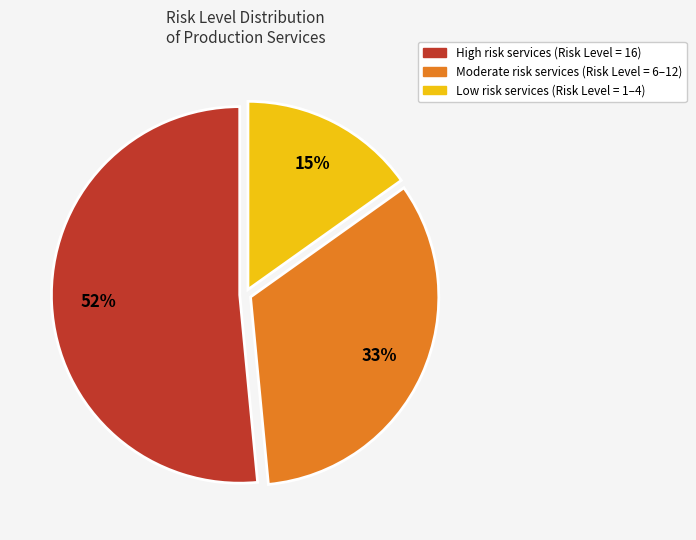

Is there any slice that represents more than half of the pie?

Yes